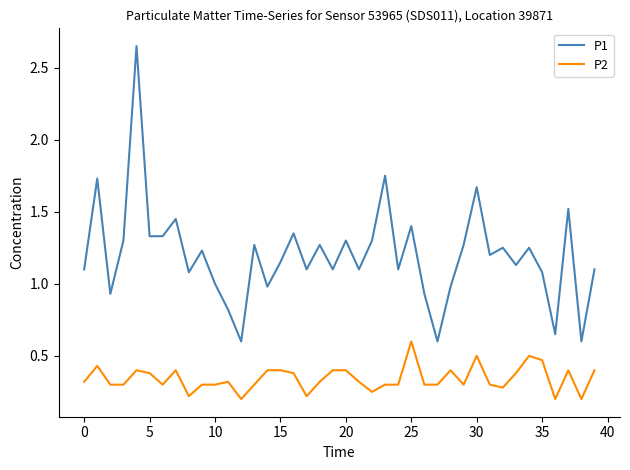

Which series has the largest range (max minus min)?

P1